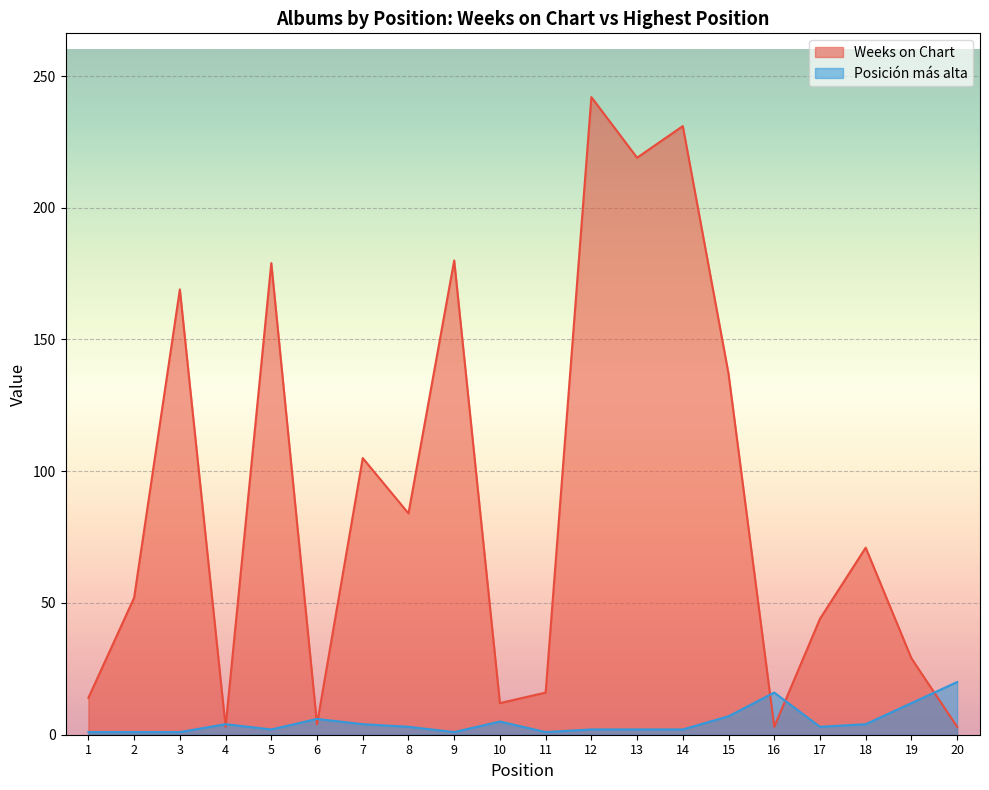

Which category has the lowest value across all series?

1